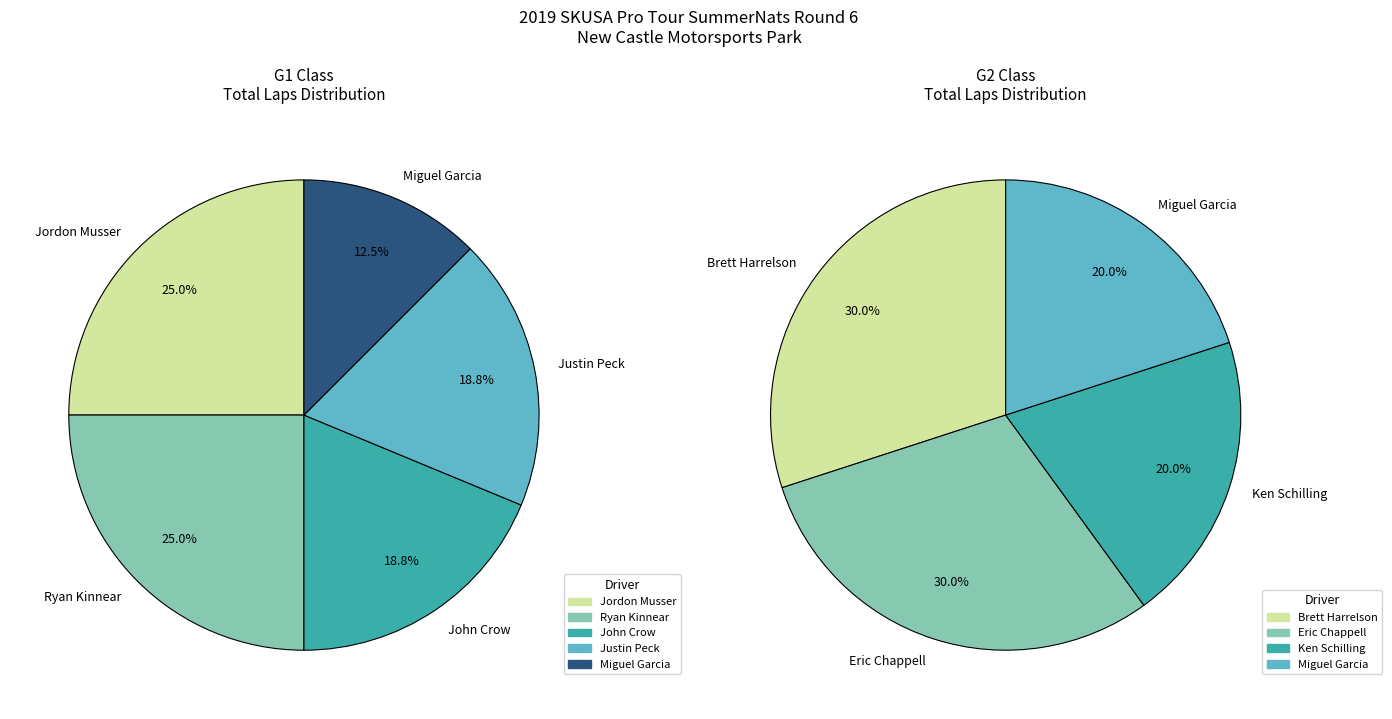

Rank the categories by G1 value from highest to lowest.

Jordon Musser, Ryan Kinnear, John Crow, Justin Peck, Miguel Garcia